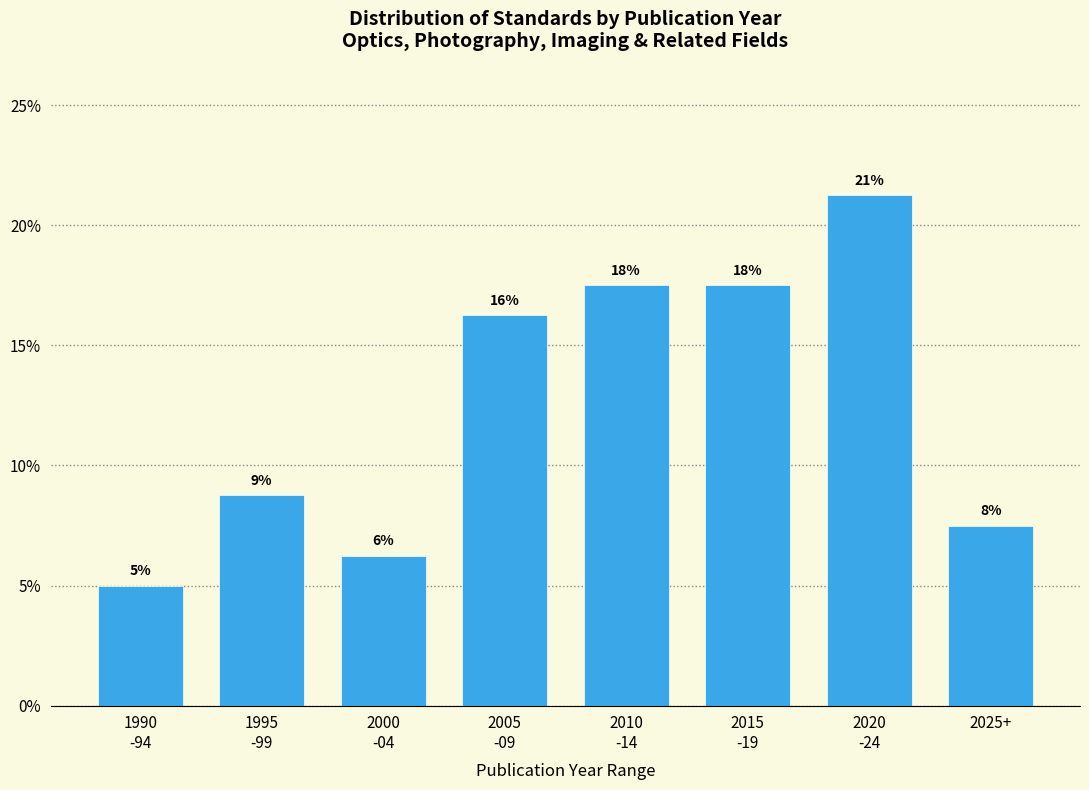

Does the chart contain any negative values?

No